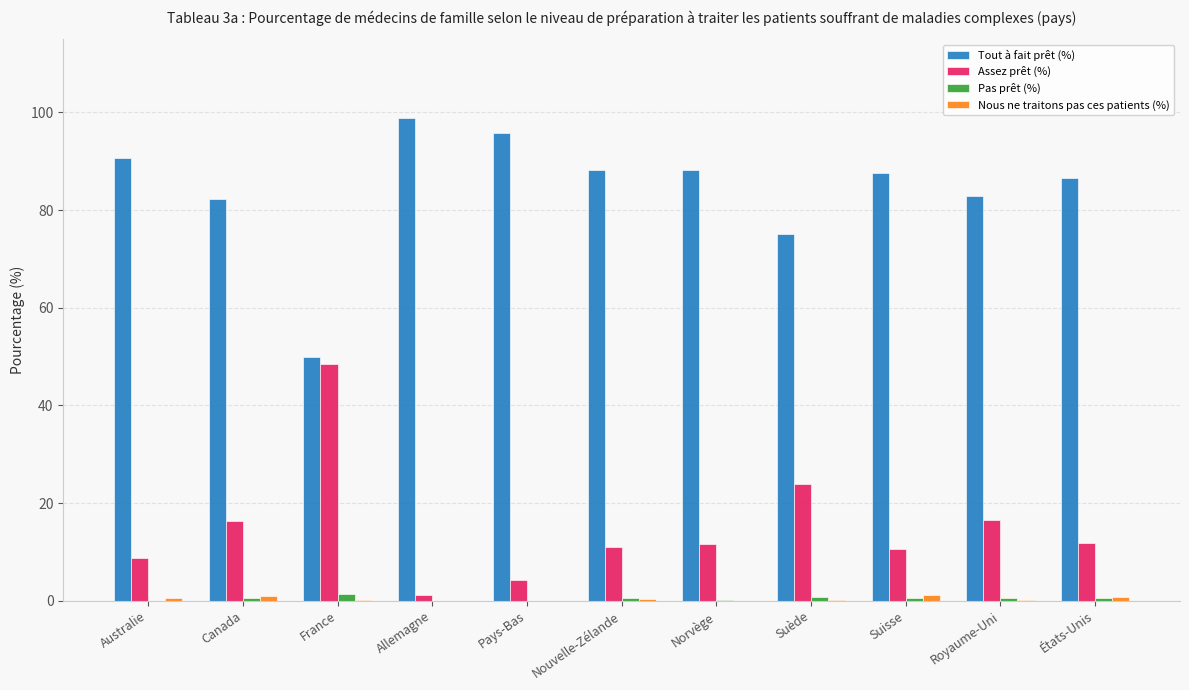

The value of Pas prêt (%) at Allemagne is 0.0. True or false?

True